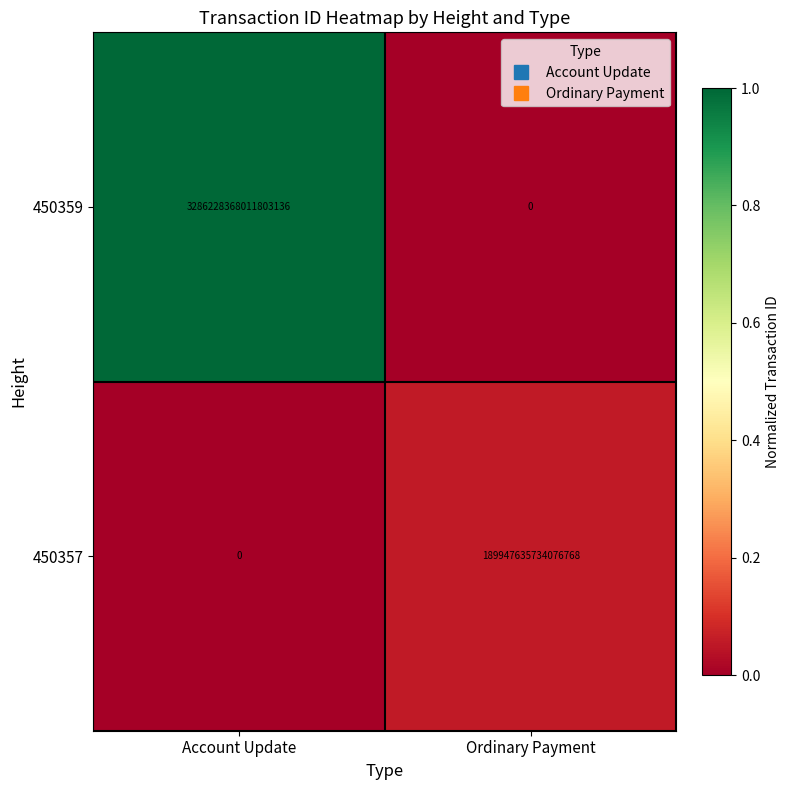

Which series has the widest spread of values?

450359